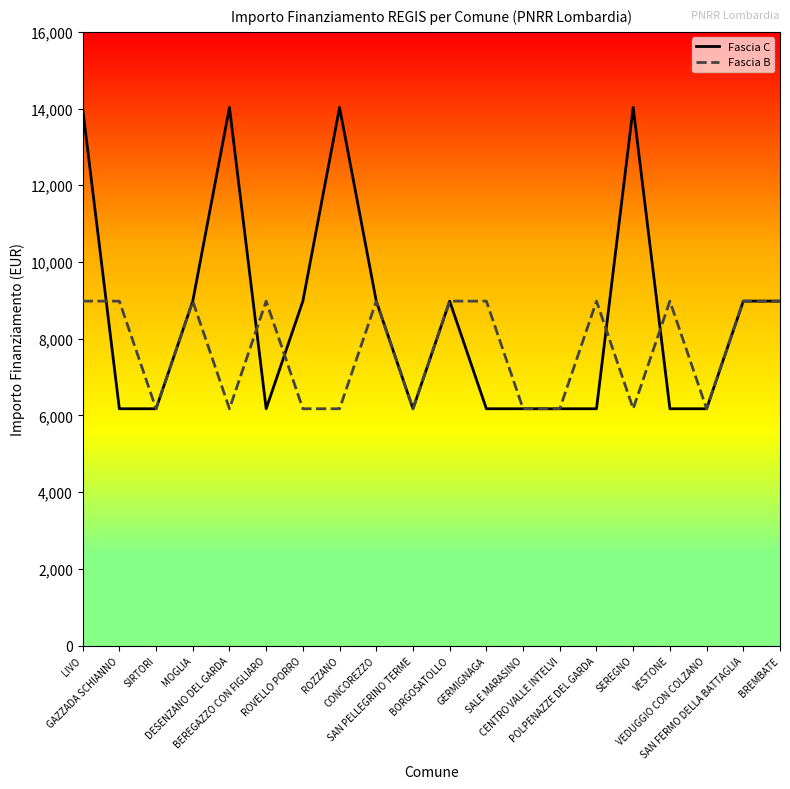

Which series has the widest spread of values?

Fascia C